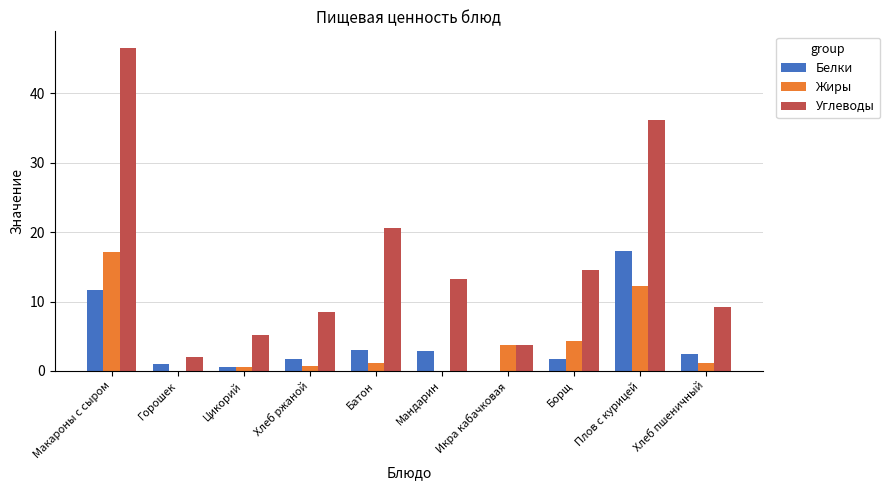

Between Горошек and Хлеб пшеничный, which series saw the biggest shift?

Углеводы